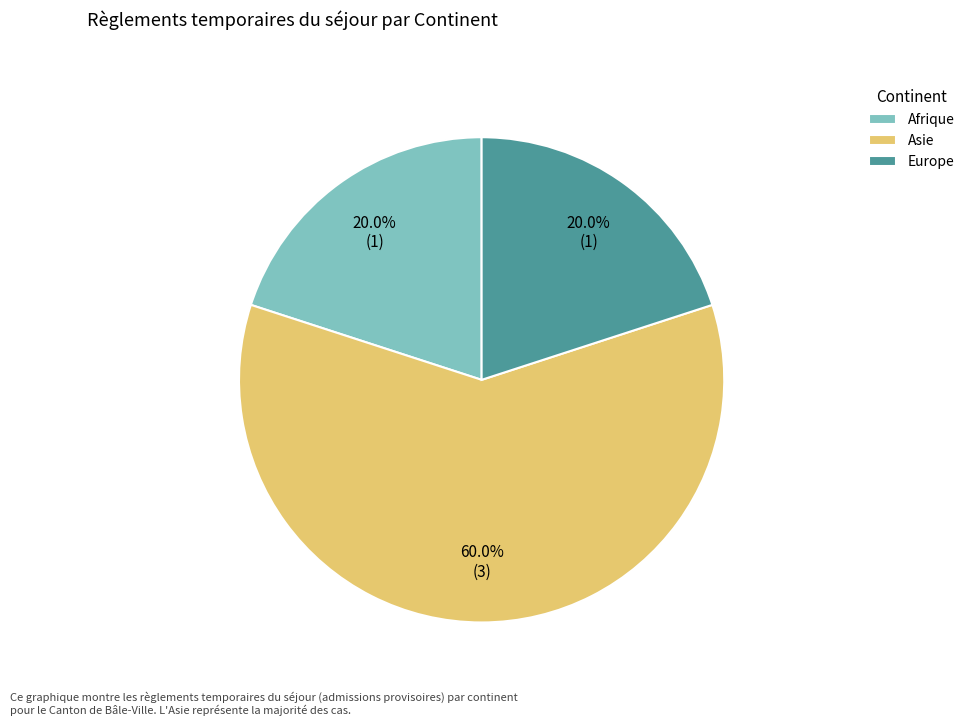

How many segments does this pie chart have?

3